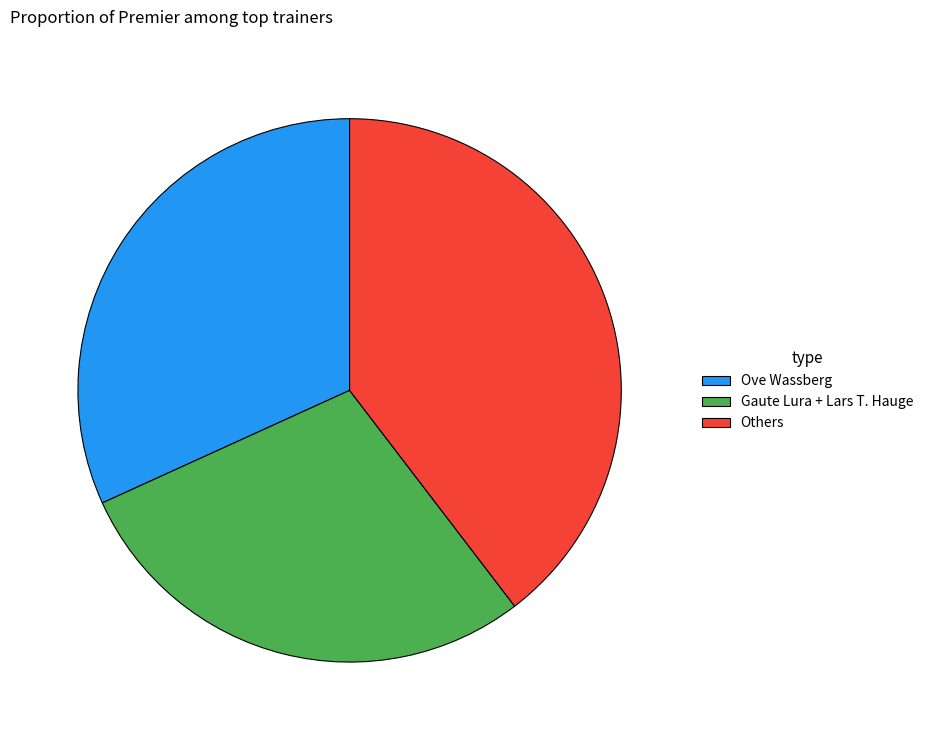

True or false: Ove Wassberg accounts for 26% of the total.

False